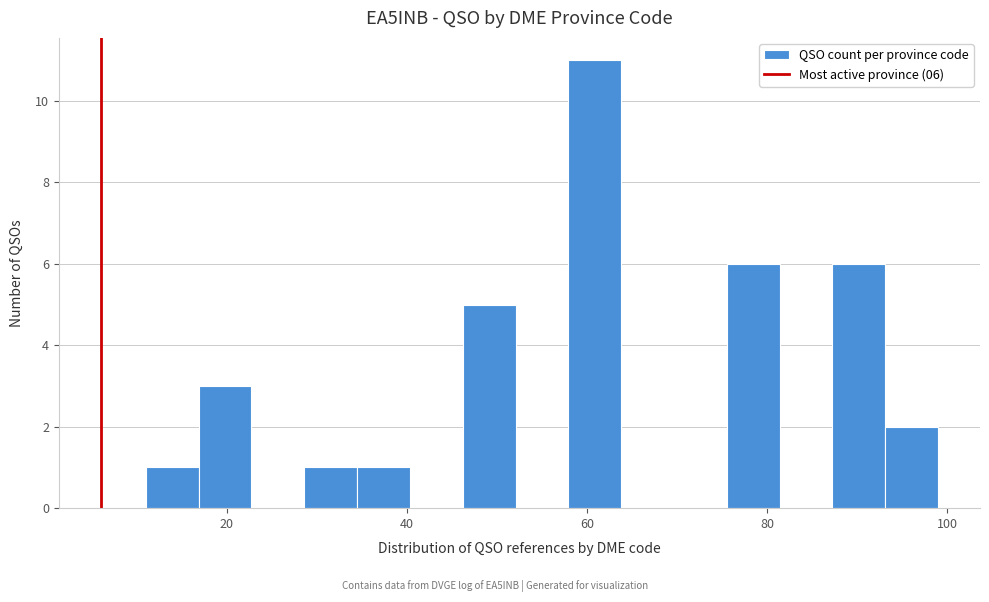

Read against the x-axis, roughly where is the centre of the tallest bar?

60